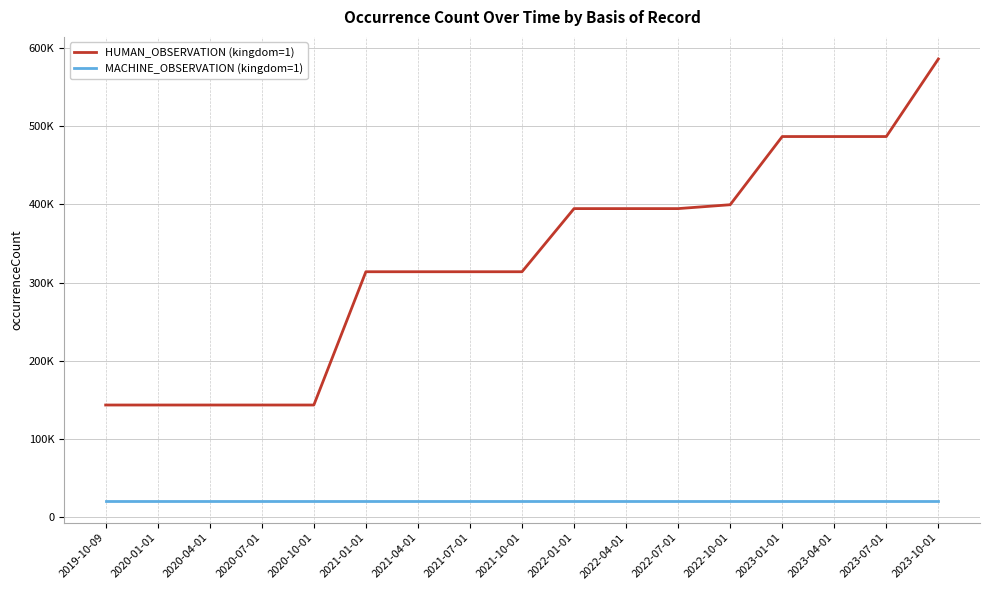

What are all the series names shown in the legend?

HUMAN_OBSERVATION (kingdom=1), MACHINE_OBSERVATION (kingdom=1)